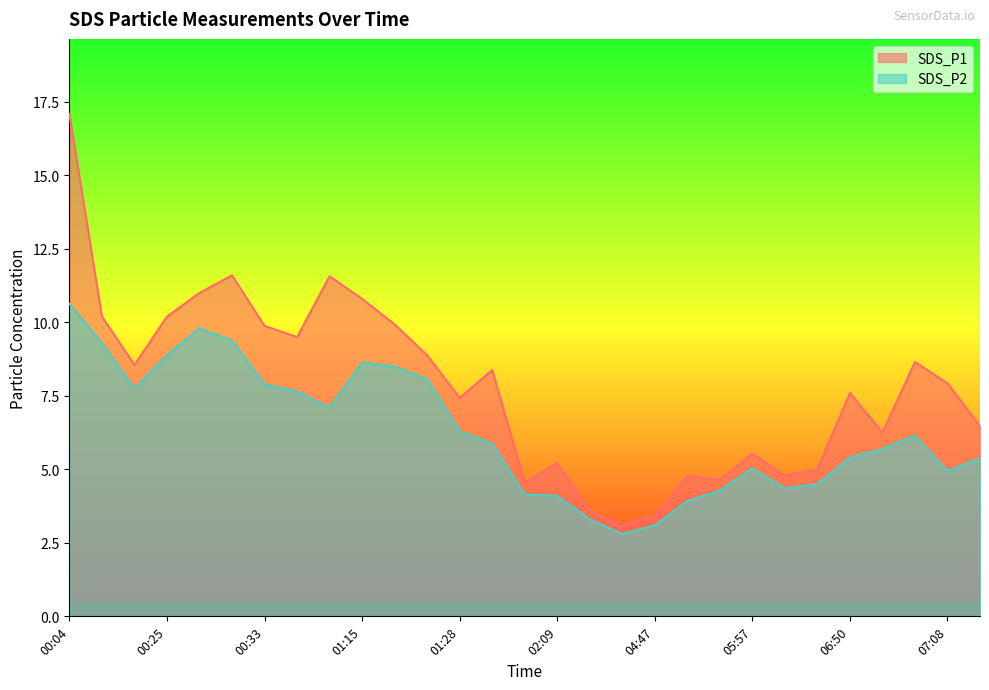

Reading left to right, transcribe all the data shown in this chart.

SDS_P1: 00:04=17.1	00:07=10.2	00:19=8.6	00:25=10.2	00:28=11.0	00:30=11.6	00:33=9.9	00:36=9.5	00:44=11.6	01:15=10.8	01:18=9.9	01:21=8.9	01:28=7.4	01:30=8.4	02:02=4.5	02:09=5.2	03:12=3.6	04:34=3.1	04:47=3.4	05:51=4.8	05:54=4.7	05:57=5.5	05:59=4.8	06:47=5.0	06:50=7.6	07:02=6.2	07:05=8.7	07:08=7.9	07:17=6.5
SDS_P2: 00:04=10.6	00:07=9.3	00:19=7.8	00:25=8.9	00:28=9.8	00:30=9.4	00:33=7.9	00:36=7.7	00:44=7.1	01:15=8.6	01:18=8.5	01:21=8.1	01:28=6.3	01:30=5.9	02:02=4.2	02:09=4.1	03:12=3.3	04:34=2.8	04:47=3.1	05:51=3.9	05:54=4.3	05:57=5.0	05:59=4.3	06:47=4.5	06:50=5.4	07:02=5.7	07:05=6.2	07:08=5.0	07:17=5.4